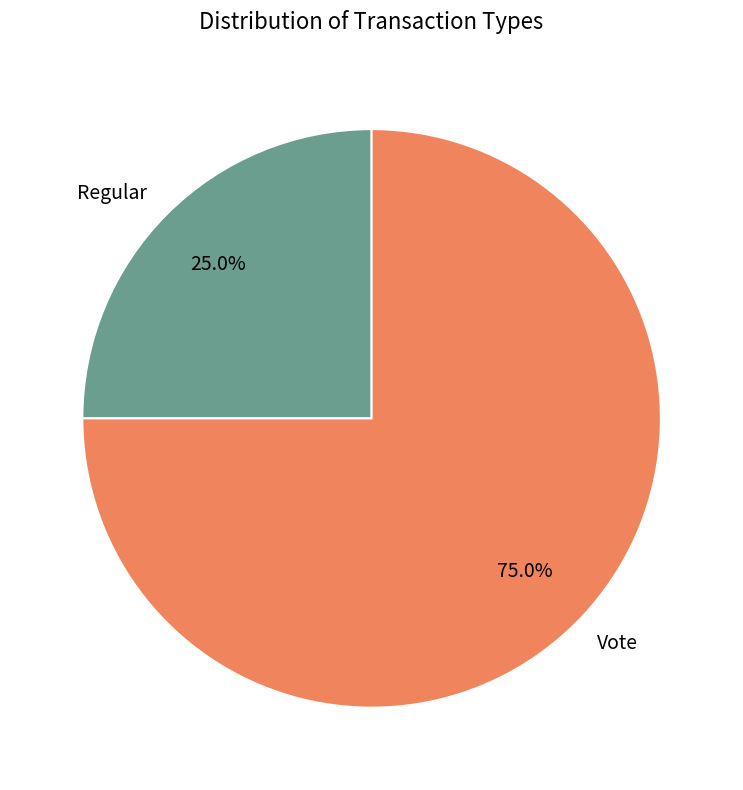

Is there any slice that represents more than half of the pie?

Yes